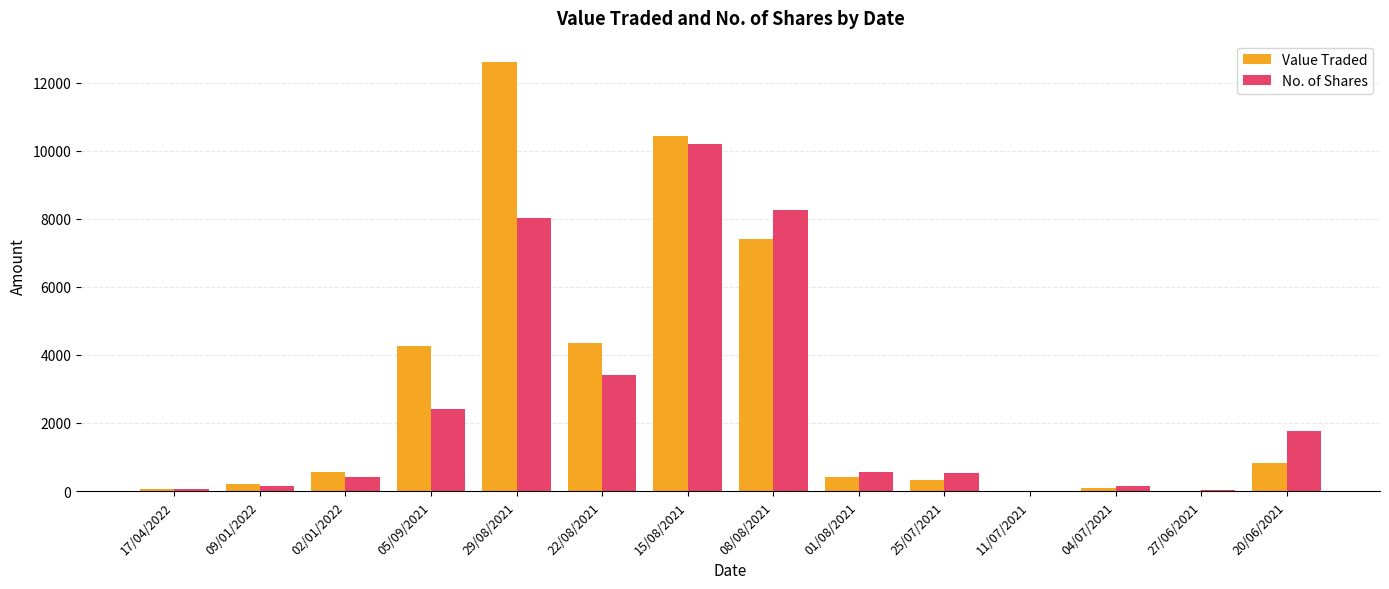

How many groups of bars are there?

14